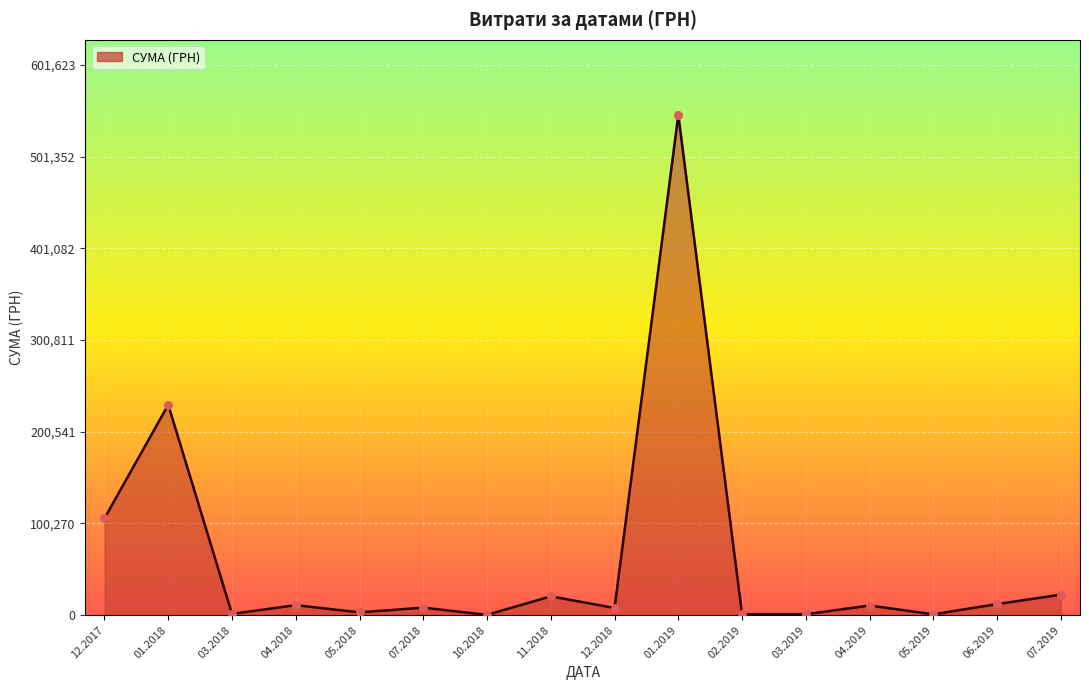

What is the maximum value shown in the chart?

546929.7